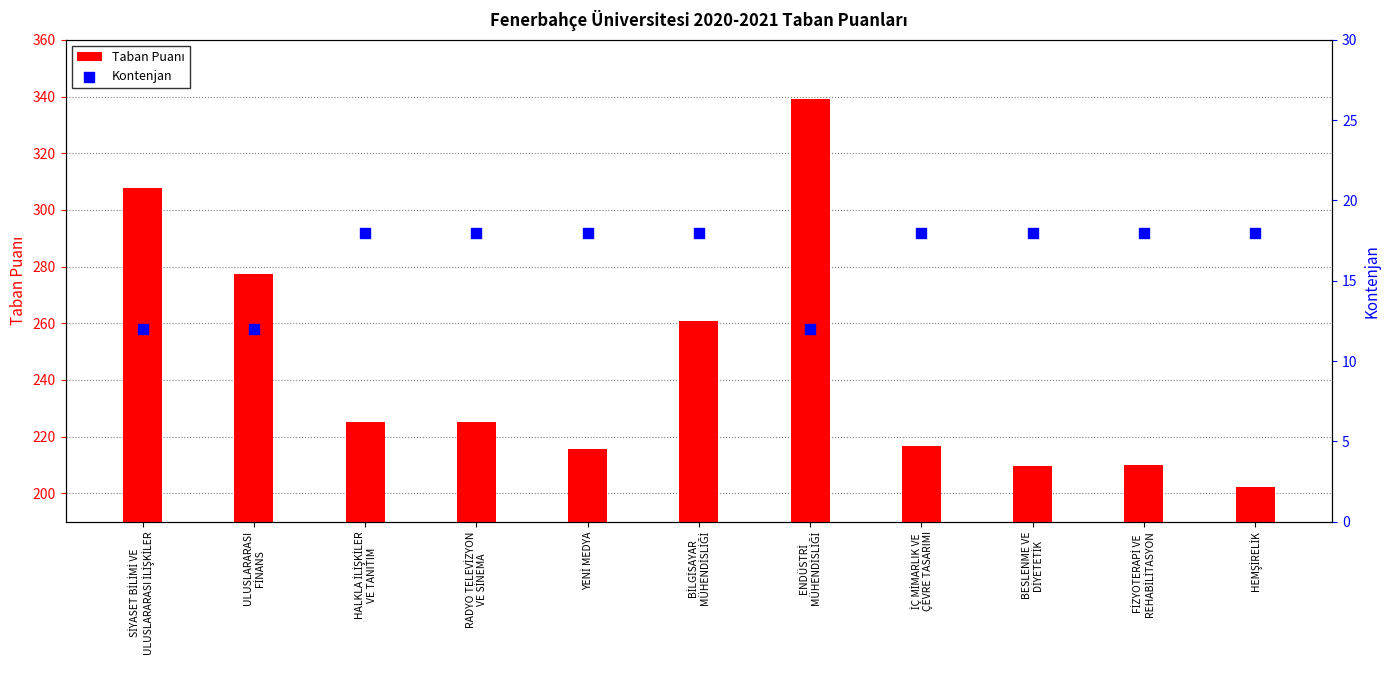

At how many categories does at least one series exceed 98?

11